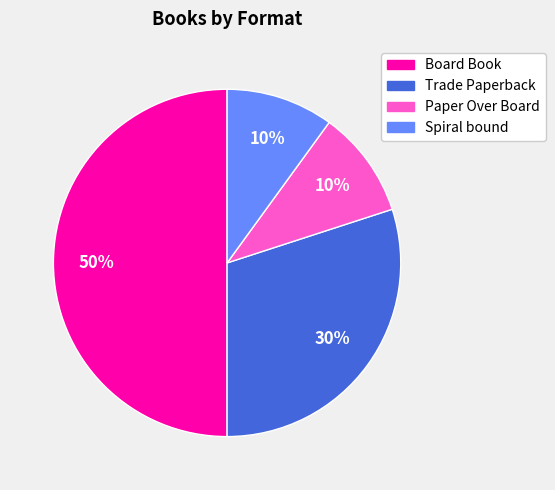

Which category has the biggest portion of the pie?

Board Book